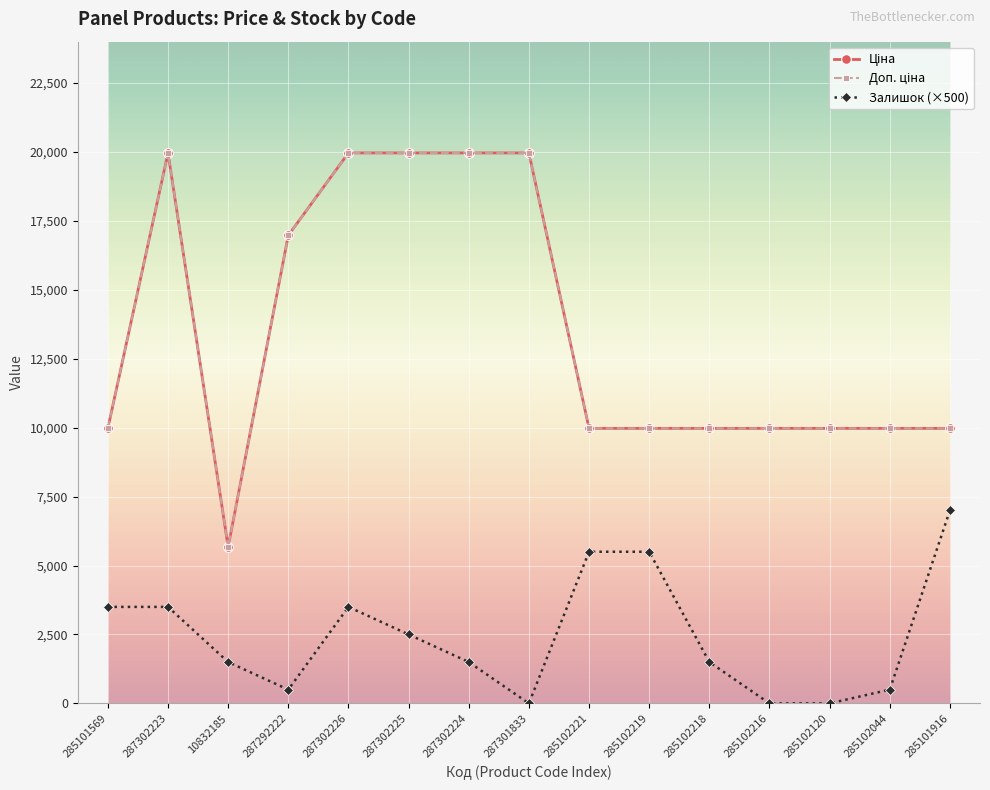

Does the chart have visible grid lines?

Yes